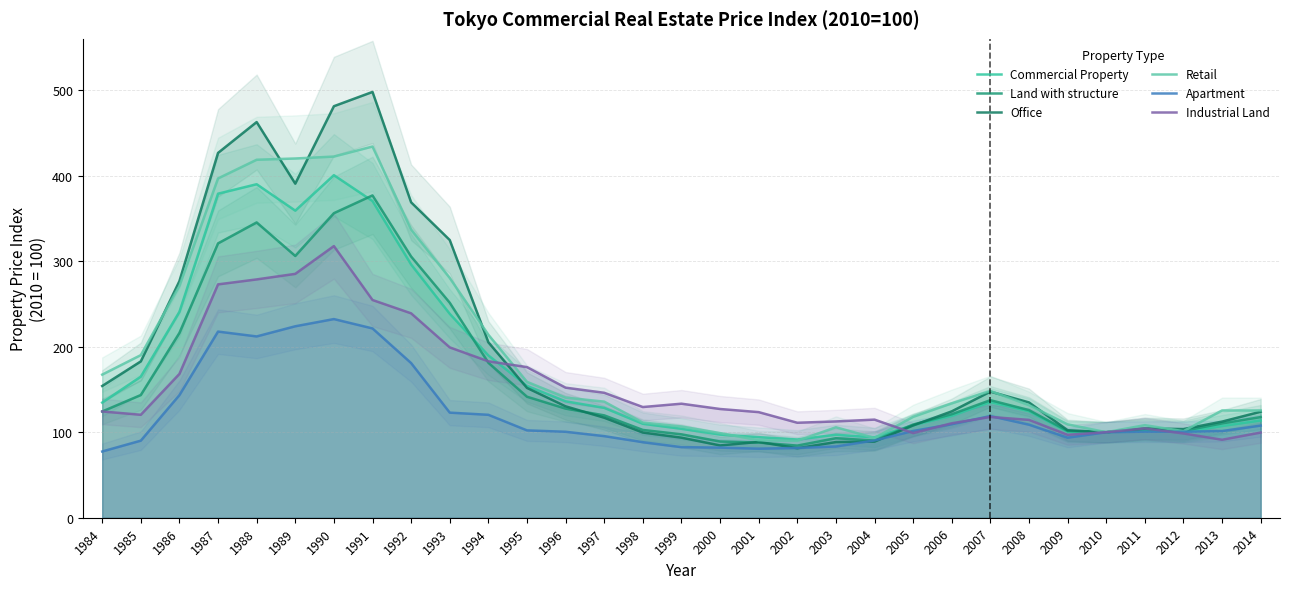

At 1994, list the series in order from smallest to largest.

Apartment, Land with structure, Industrial Land, Commercial Property, Office, Retail